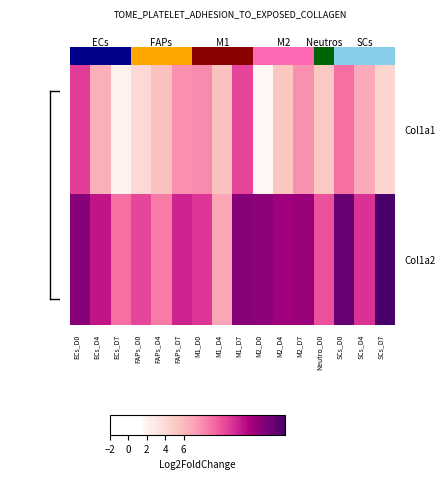

What is the difference between the highest and lowest values at FAPs_D0?

9.5